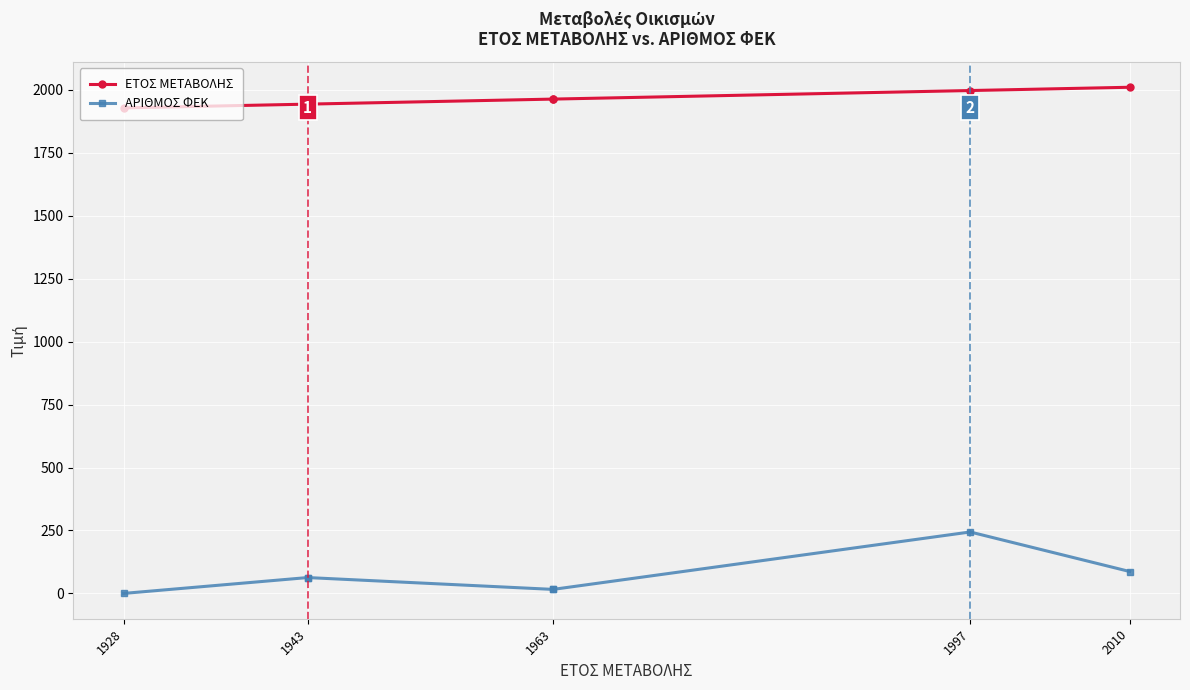

What is the sum of all ΑΡΙΘΜΟΣ ΦΕΚ values?

489